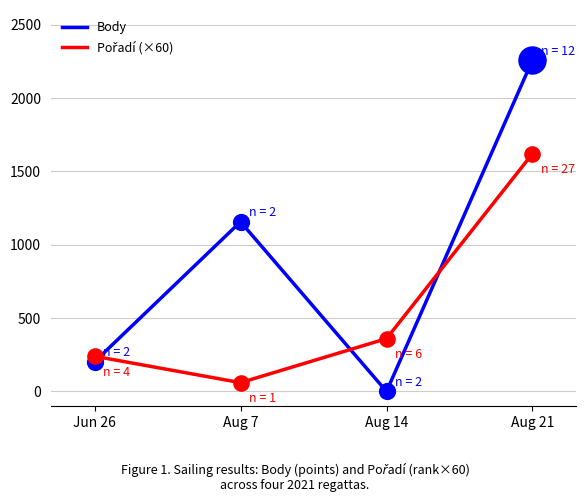

At which category is the sum across all series the highest?

Aug 21